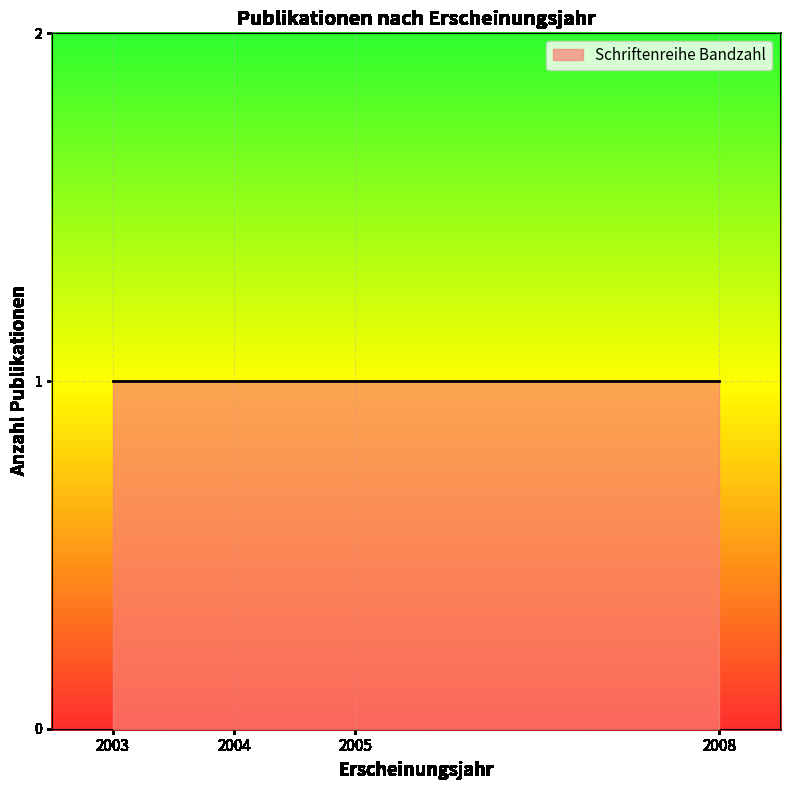

True or false: the data shows 56 at 2008.

False